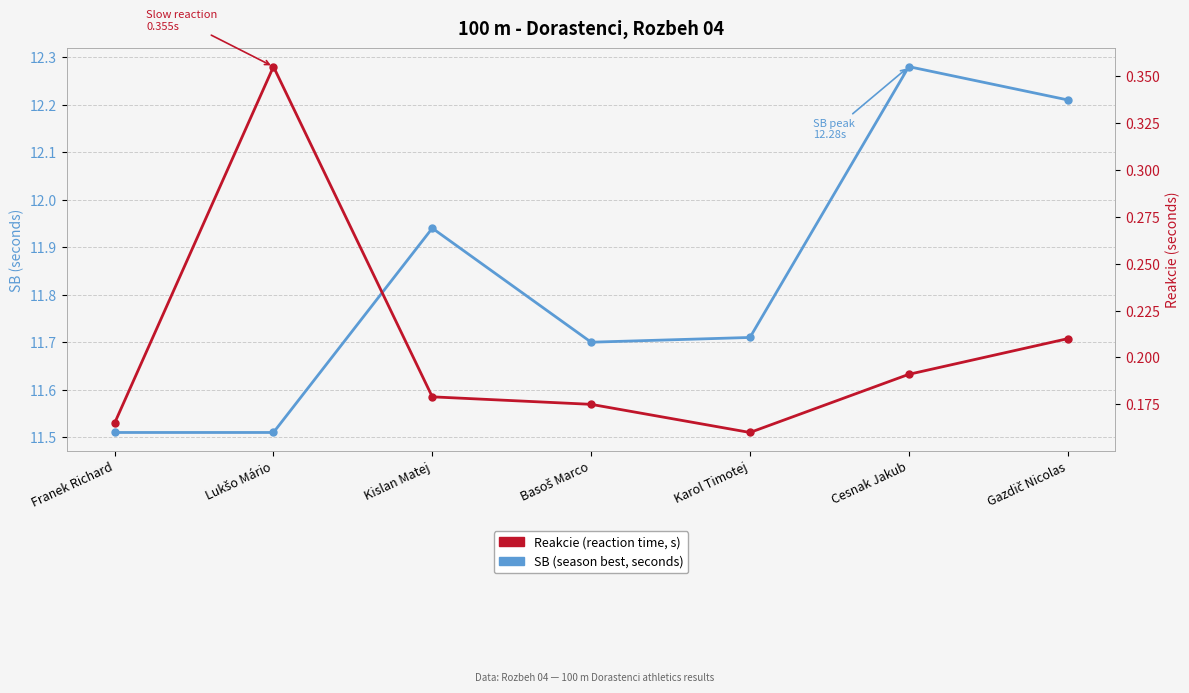

What is the value of the SB (season best, seconds) point at the 3rd from the left?

11.9